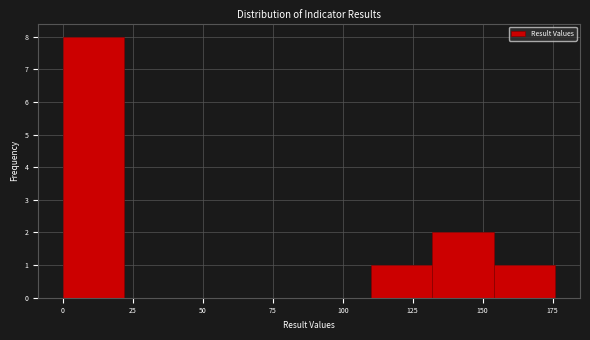

Reading left to right, transcribe this chart: for each bar, give the range it covers on the x-axis and its height. Neither the bar edges nor the heights are printed on the chart, so give them approximately, as read against the axes.

0 to 22: 8
22 to 44: 0
44 to 66: 0
66 to 88: 0
88 to 110: 0
110 to 132: 1
132 to 154: 2
154 to 176: 1